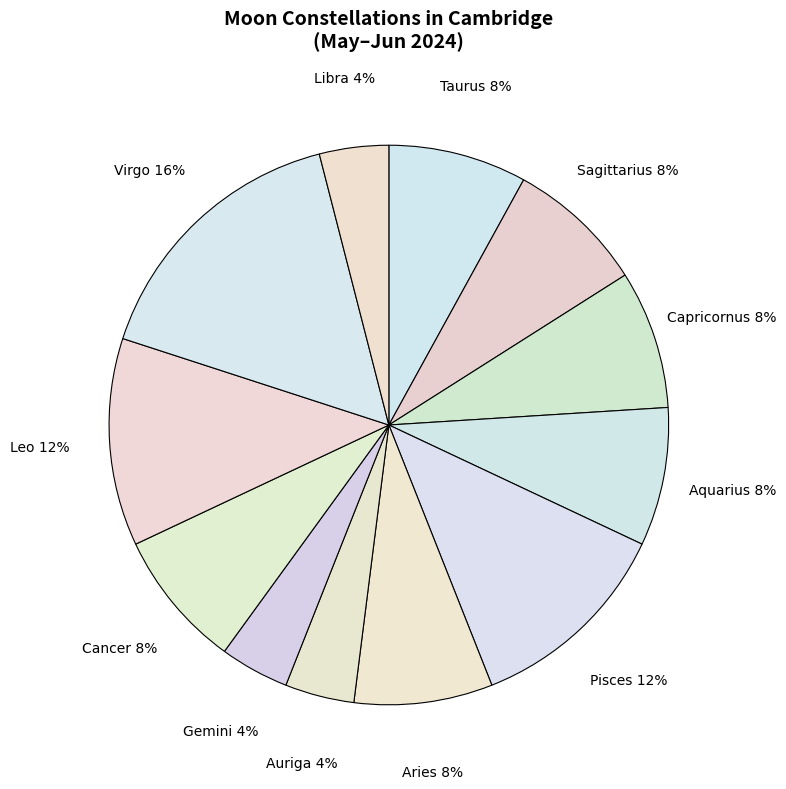

Combined, do Auriga and Libra account for over 50%?

No